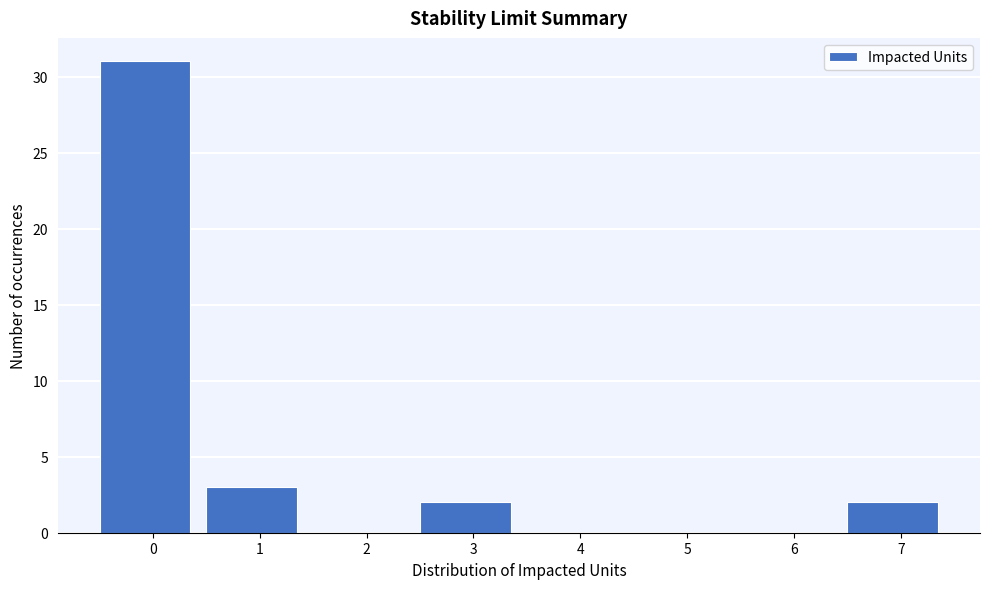

Reading left to right, extract all data points from this chart.

0=31	1=3	2=0	3=2	4=0	5=0	6=0	7=2